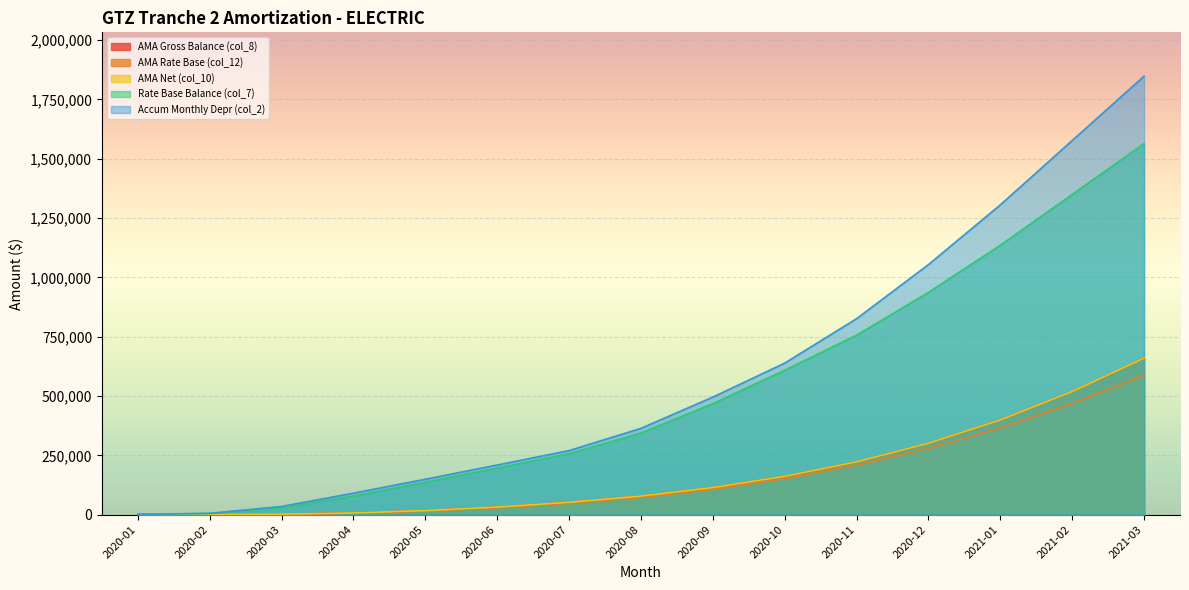

What is the value of the AMA Net (col_10) point at the 1st from the left?

77.8